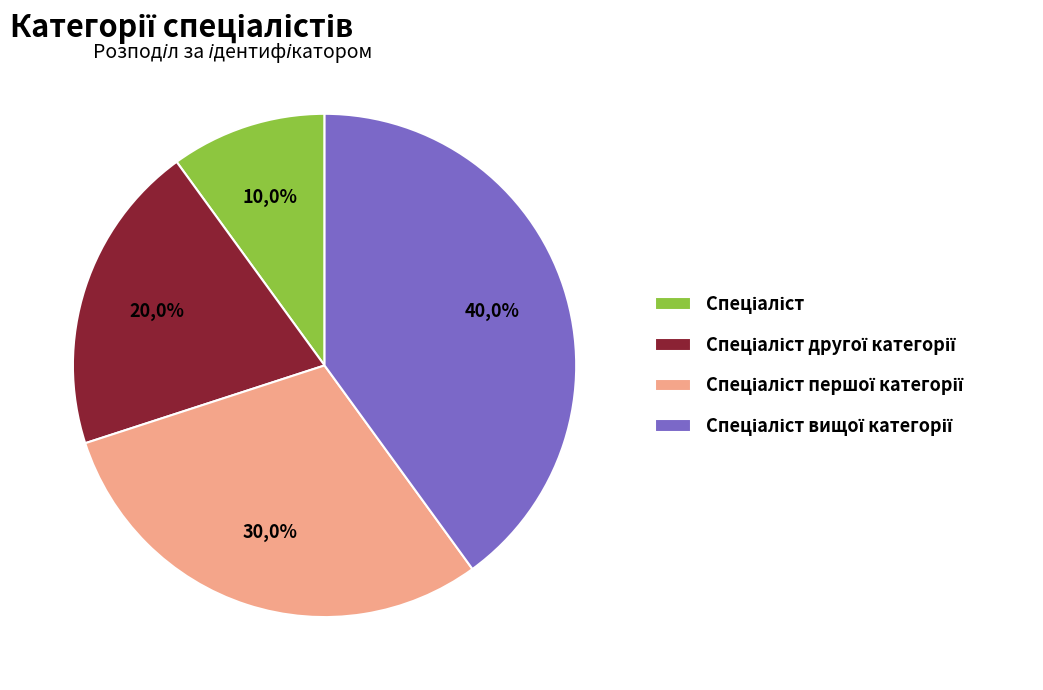

Combined, what portion of the pie is Спеціаліст вищої категорії and Спеціаліст першої категорії?

70.0%